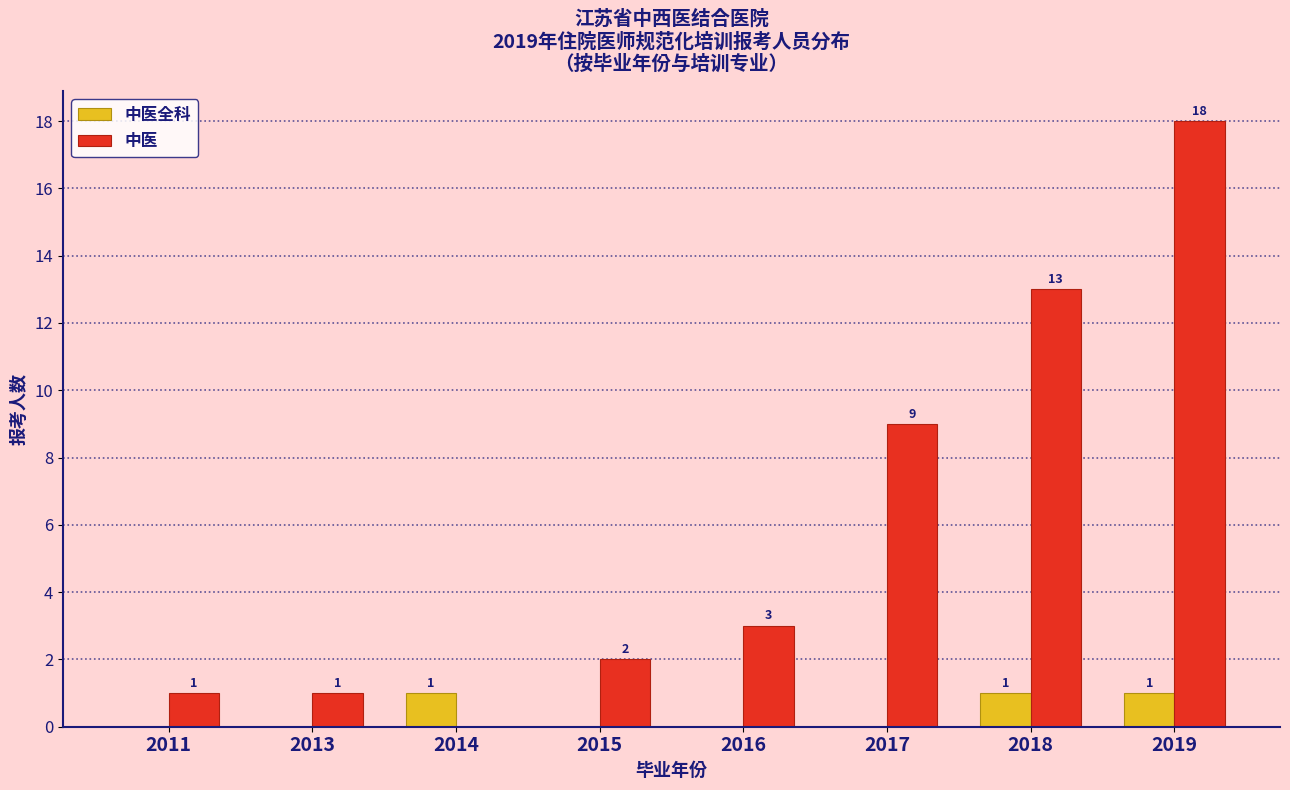

How many data points in 中医全科 are above 0?

3